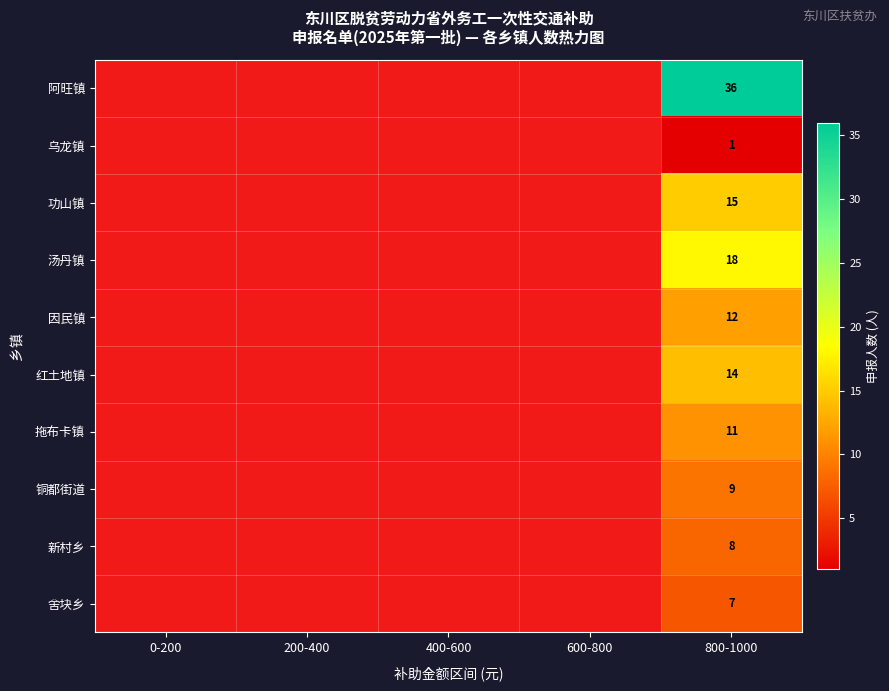

What is the difference between the highest and lowest values at 800-1000?

35